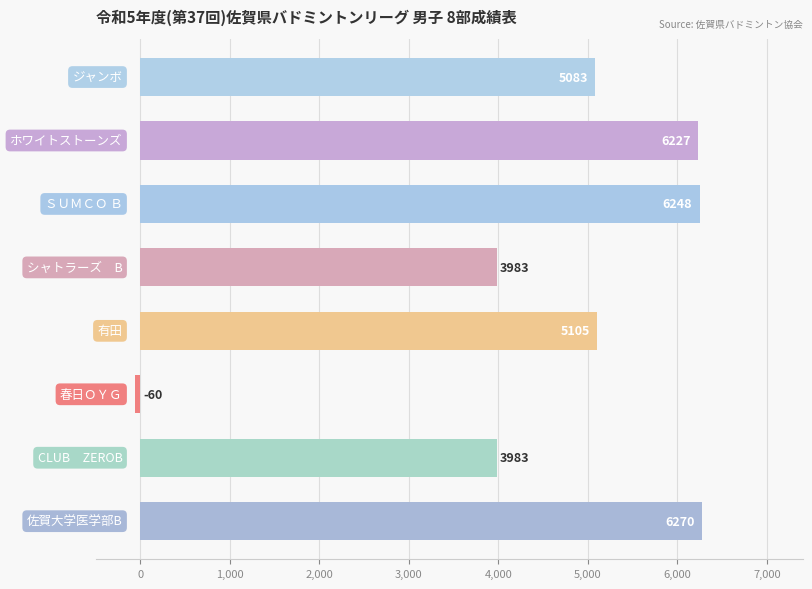

What is the difference between the maximum and minimum values?

6330.0